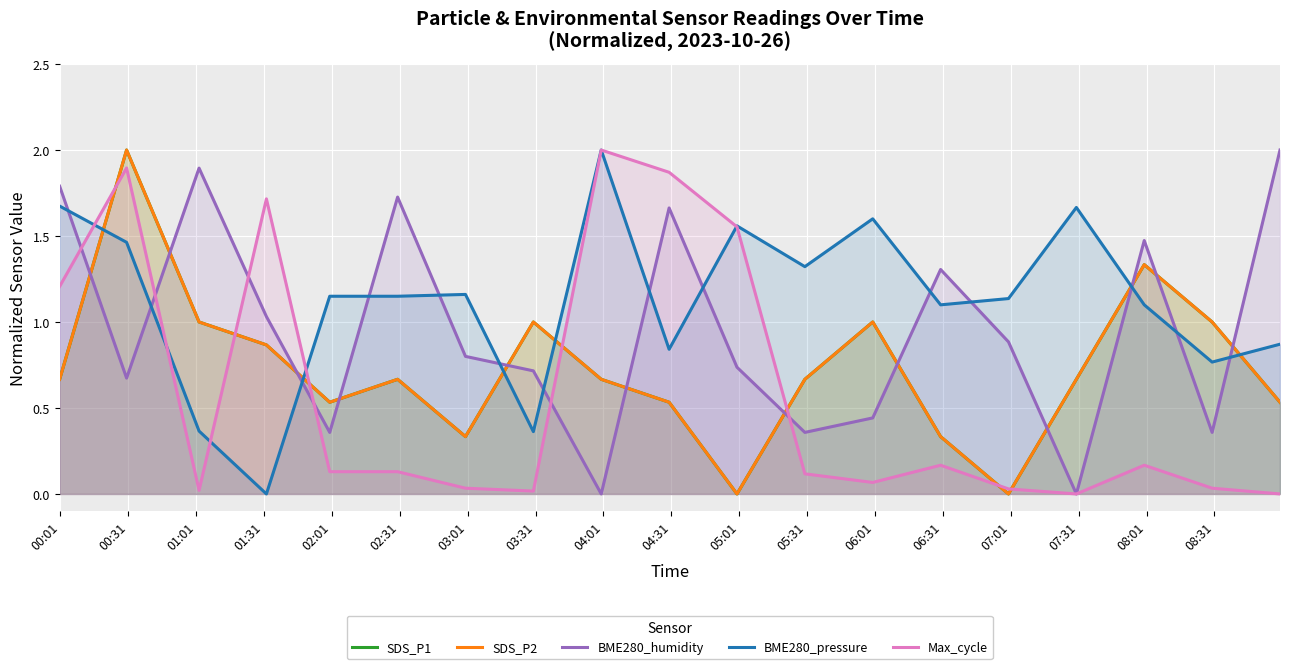

True or false: Max_cycle has a value of 0.1 at 02:31.

True